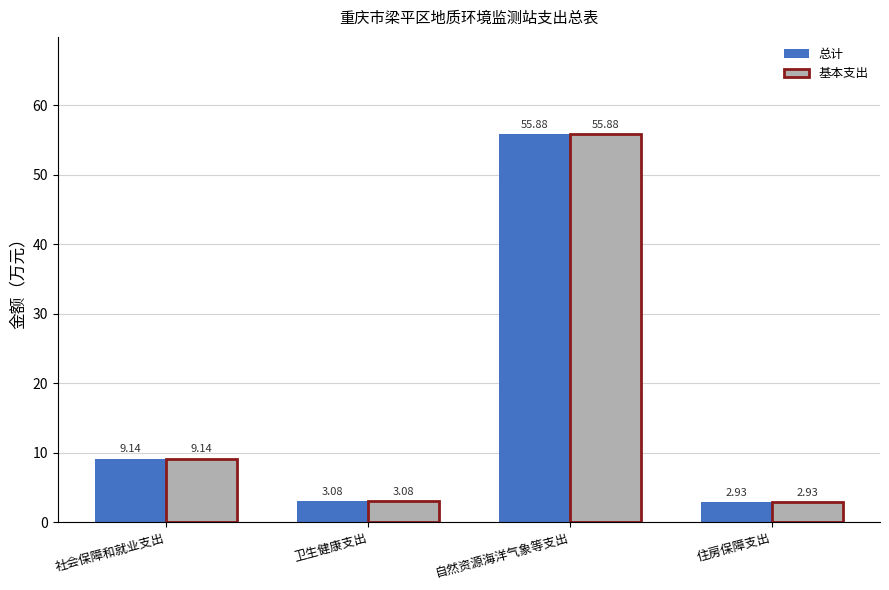

At which label does 基本支出 first exceed 9?

社会保障和就业支出